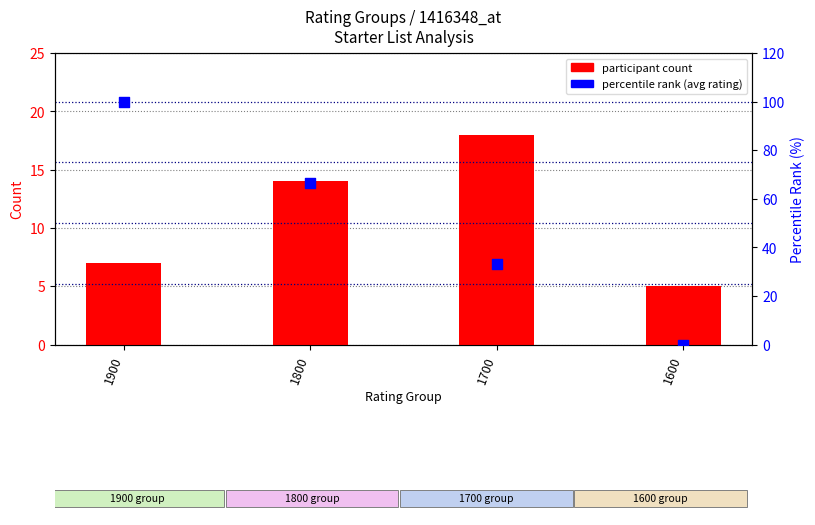

Is the value of participant count at 1600 greater than the value of percentile rank (avg rating) at 1700?

No